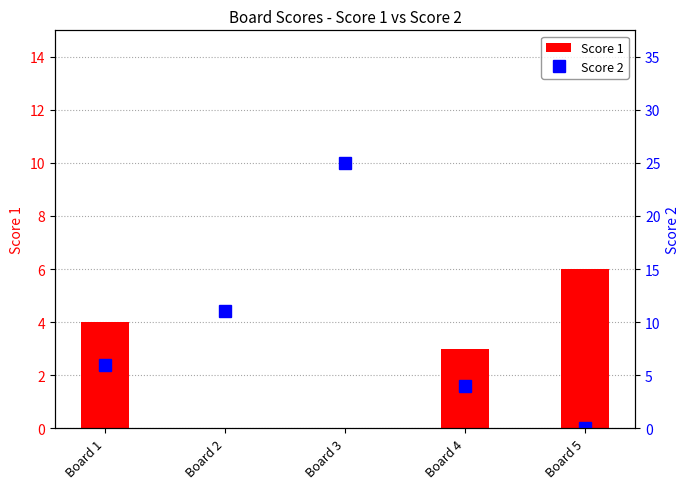

Is it true that Score 1 equals 3 at Board 4?

True